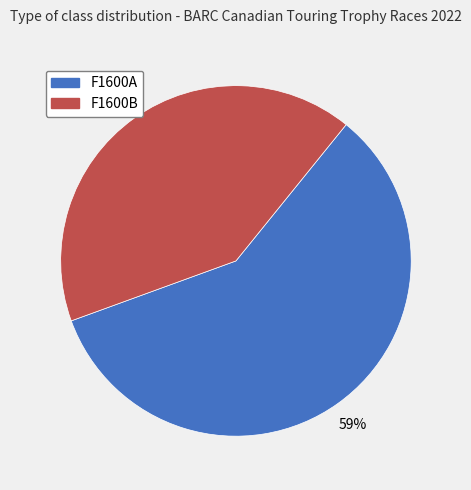

Is it true that F1600B is 36% of the pie?

False